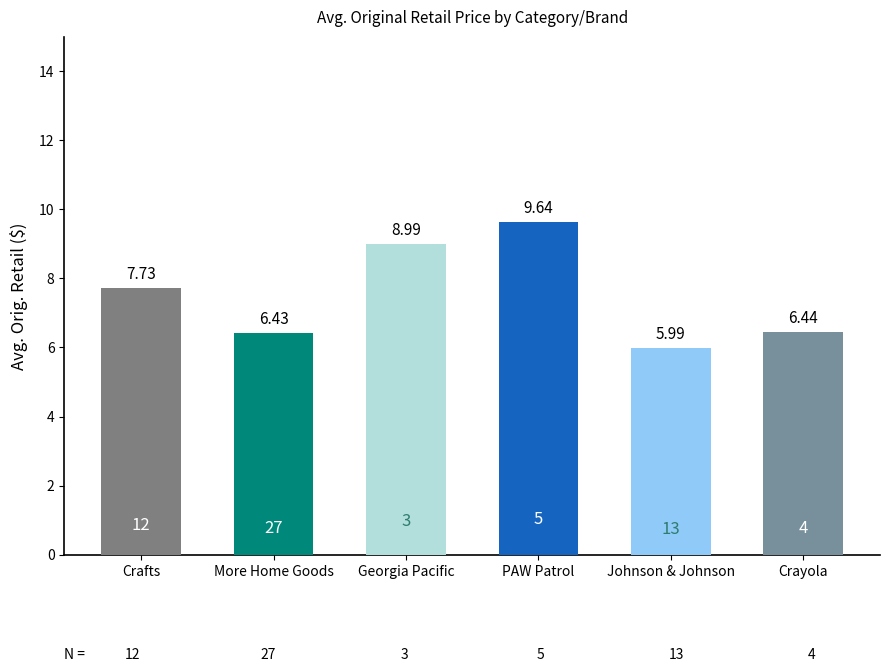

What is the average value?

7.5